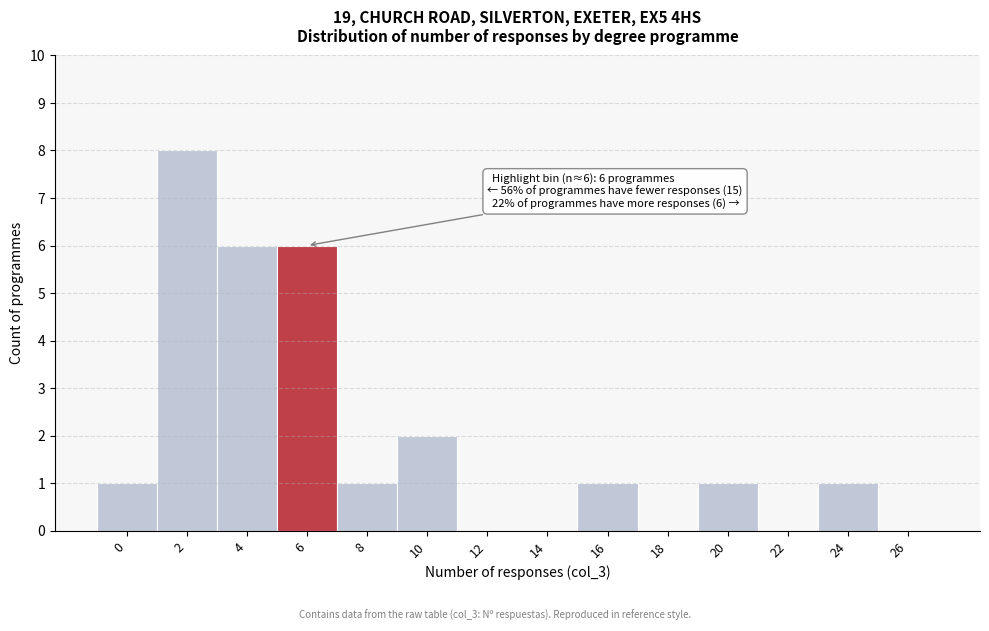

Reading left to right, what are all the values shown in this chart?

0=1	2=8	4=6	6=6	8=1	10=2	12=0	14=0	16=1	18=0	20=1	22=0	24=1	26=0